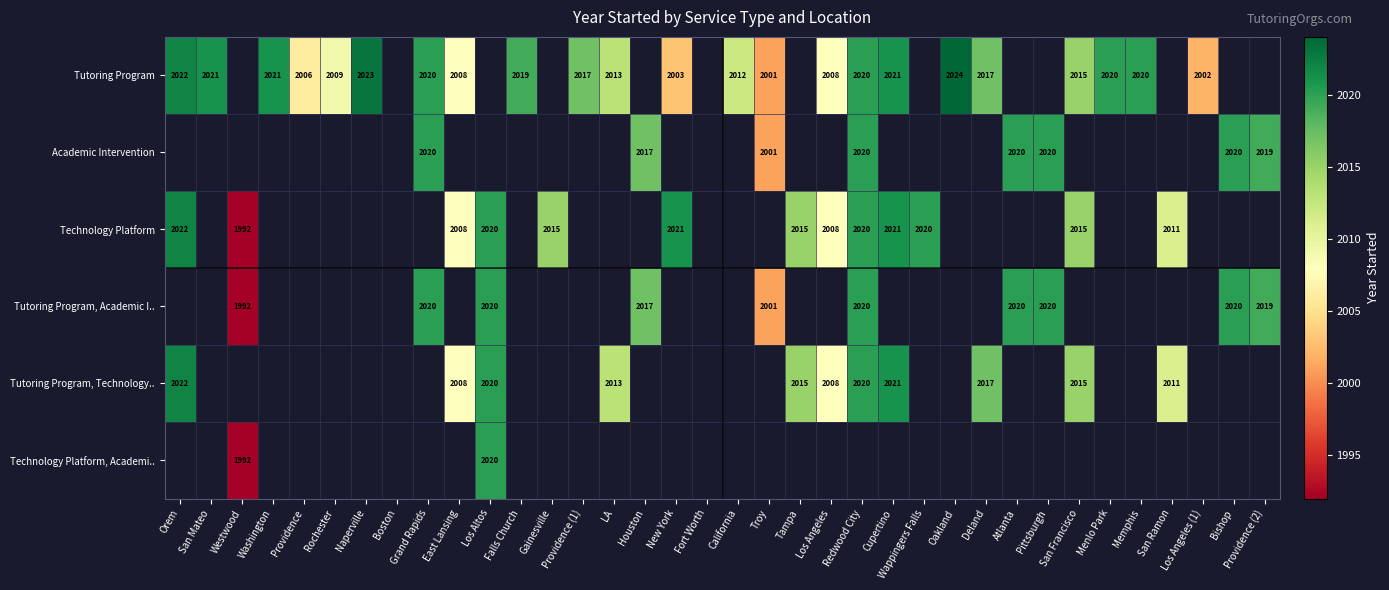

Which series has the largest range (max minus min)?

Technology Platform